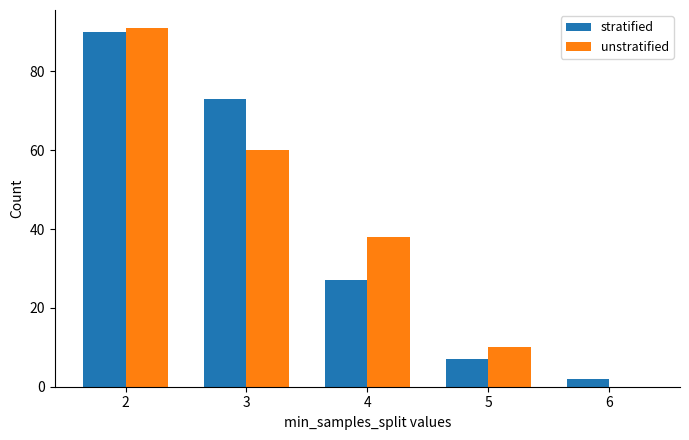

Which series changed the most between 4 and 5?

unstratified